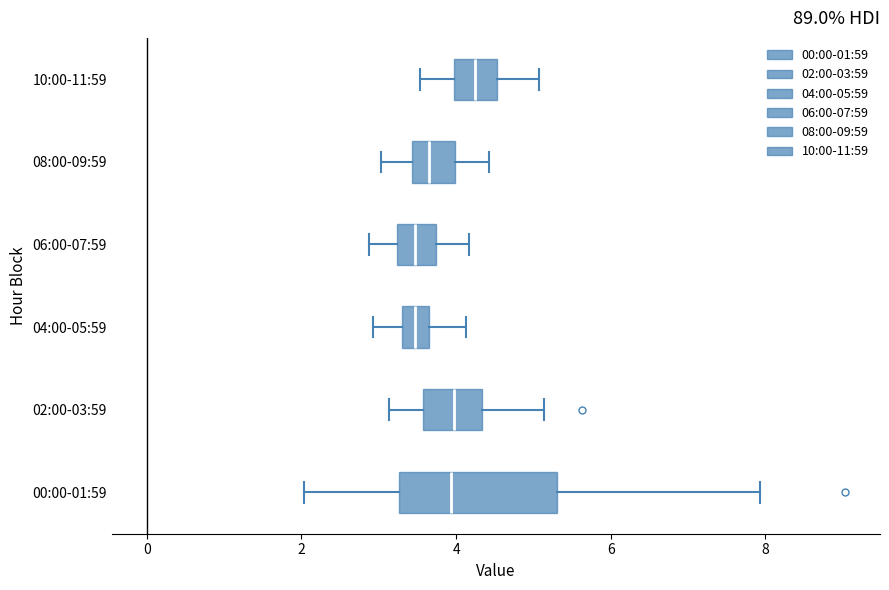

Reading bottom to top, read every box against the x-axis: the position of its median line, the range the box covers, and the ends of its whiskers. The values are not printed on the chart, so give them approximately, as read against the axis.

00:00-01:59: median 4.0, box 3.2 to 5.4, whiskers 2.0 to 8.0
02:00-03:59: median 4.0, box 3.6 to 4.4, whiskers 3.2 to 5.2
04:00-05:59: median 3.4 (inside the box), box 3.4 to 3.6, whiskers 3.0 to 4.2
06:00-07:59: median 3.4, box 3.2 to 3.8, whiskers 2.8 to 4.2
08:00-09:59: median 3.6, box 3.4 to 4.0, whiskers 3.0 to 4.4
10:00-11:59: median 4.2, box 4.0 to 4.6, whiskers 3.6 to 5.0